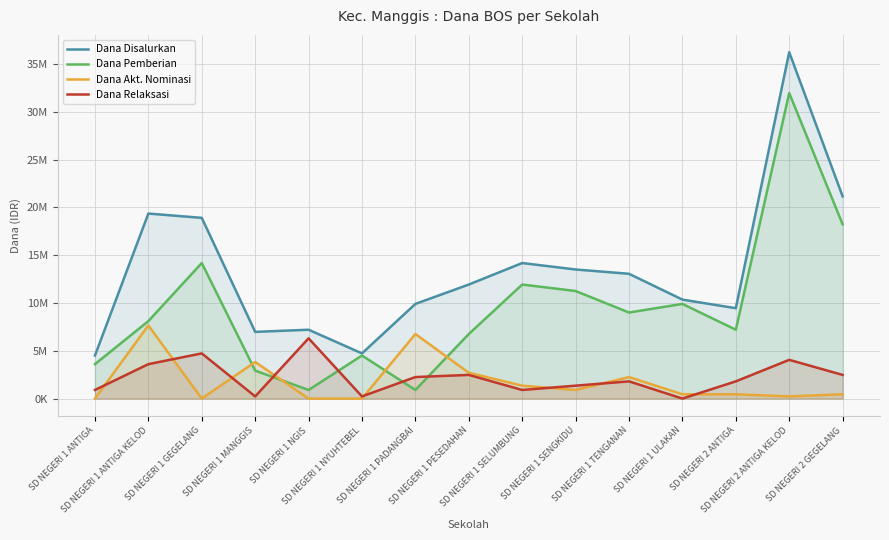

How many distinct data groups are displayed?

4